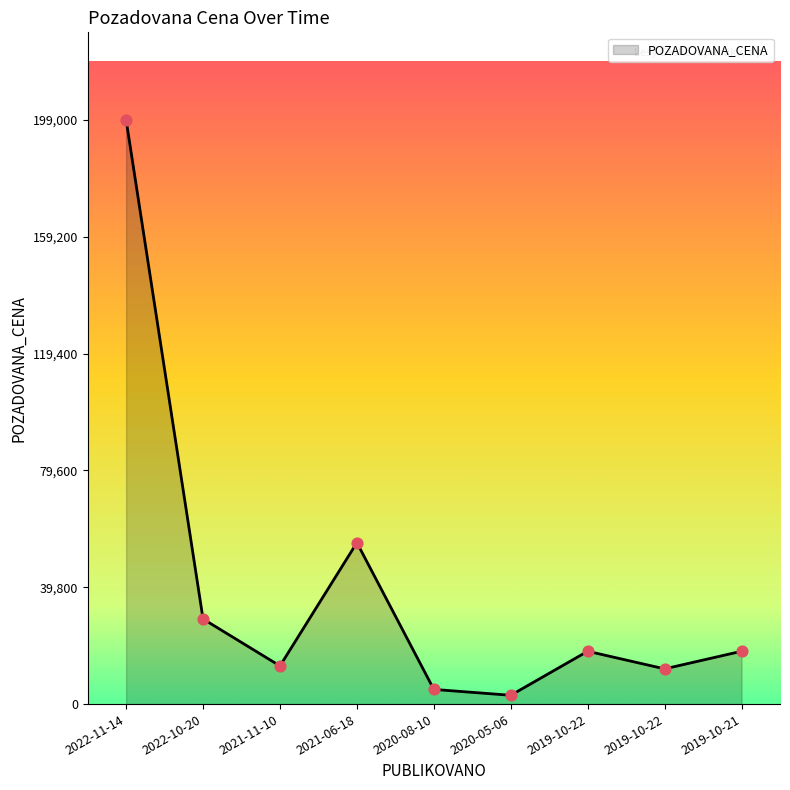

Between 2019-10-21 and 2022-10-20, which is larger?

2022-10-20